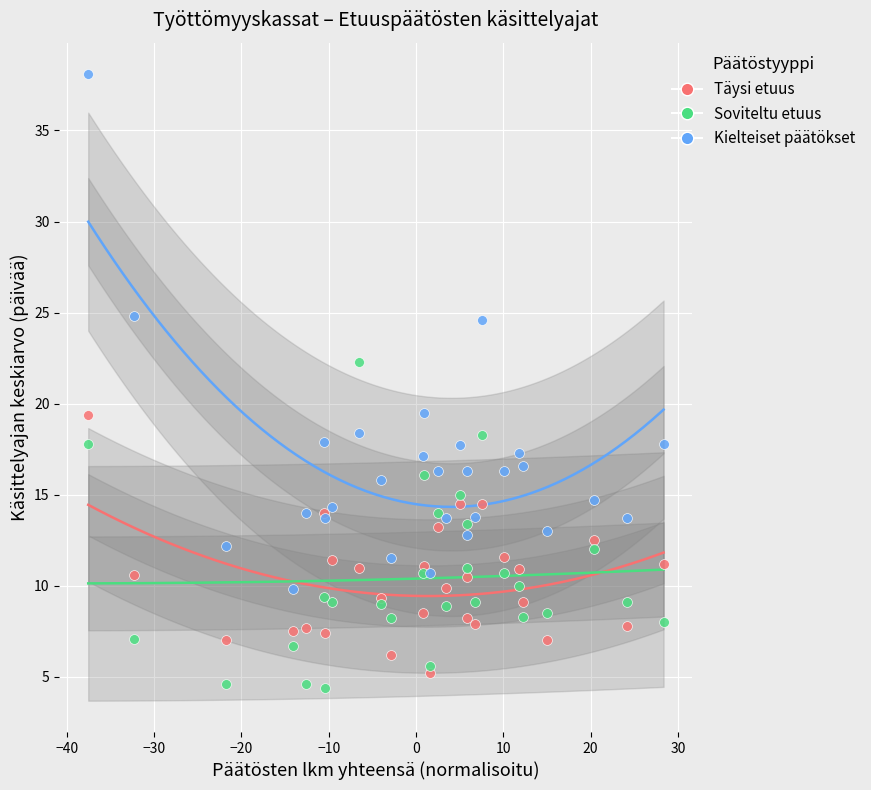

Which series has the largest Y range (max minus min)?

Kielteiset päätökset